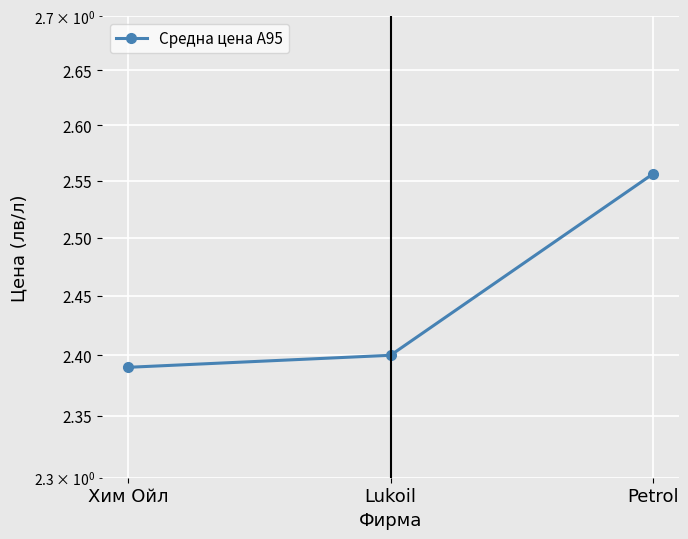

Is it true that the value at Lukoil is 2.4?

True